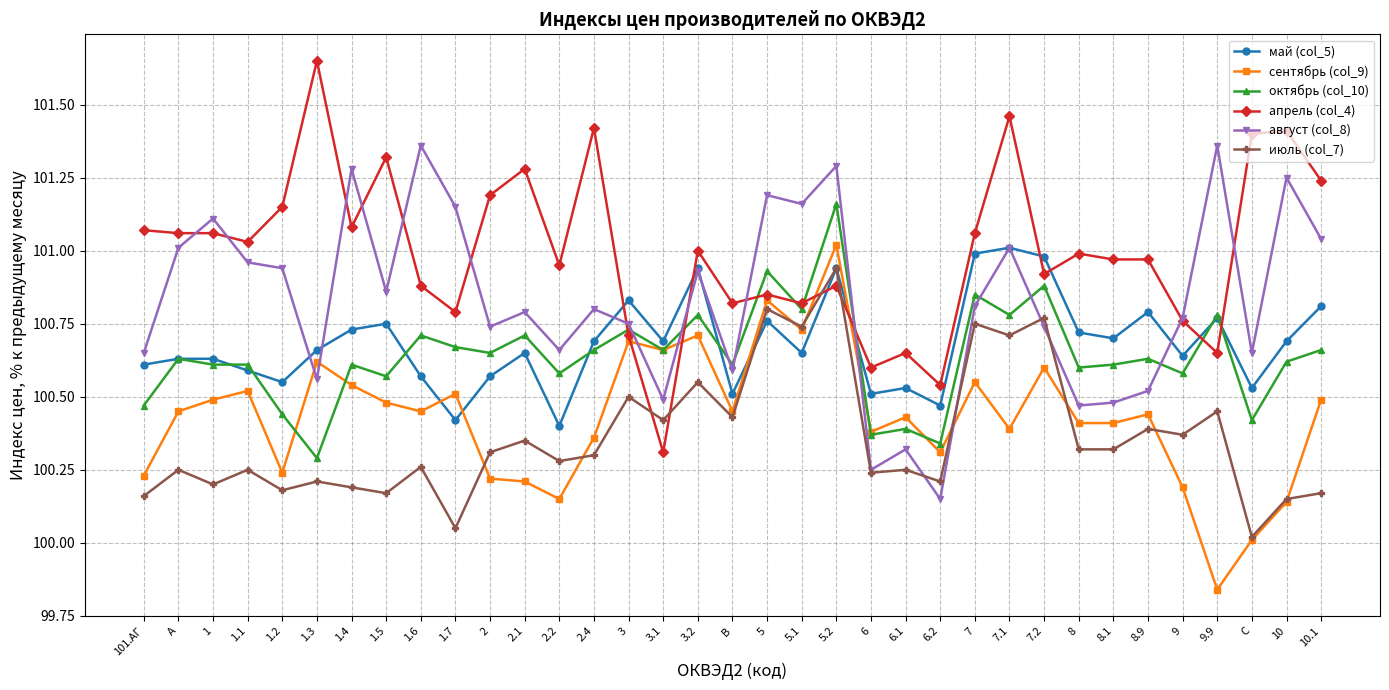

Which category has the highest value in the апрель (col_4) series?

1.3